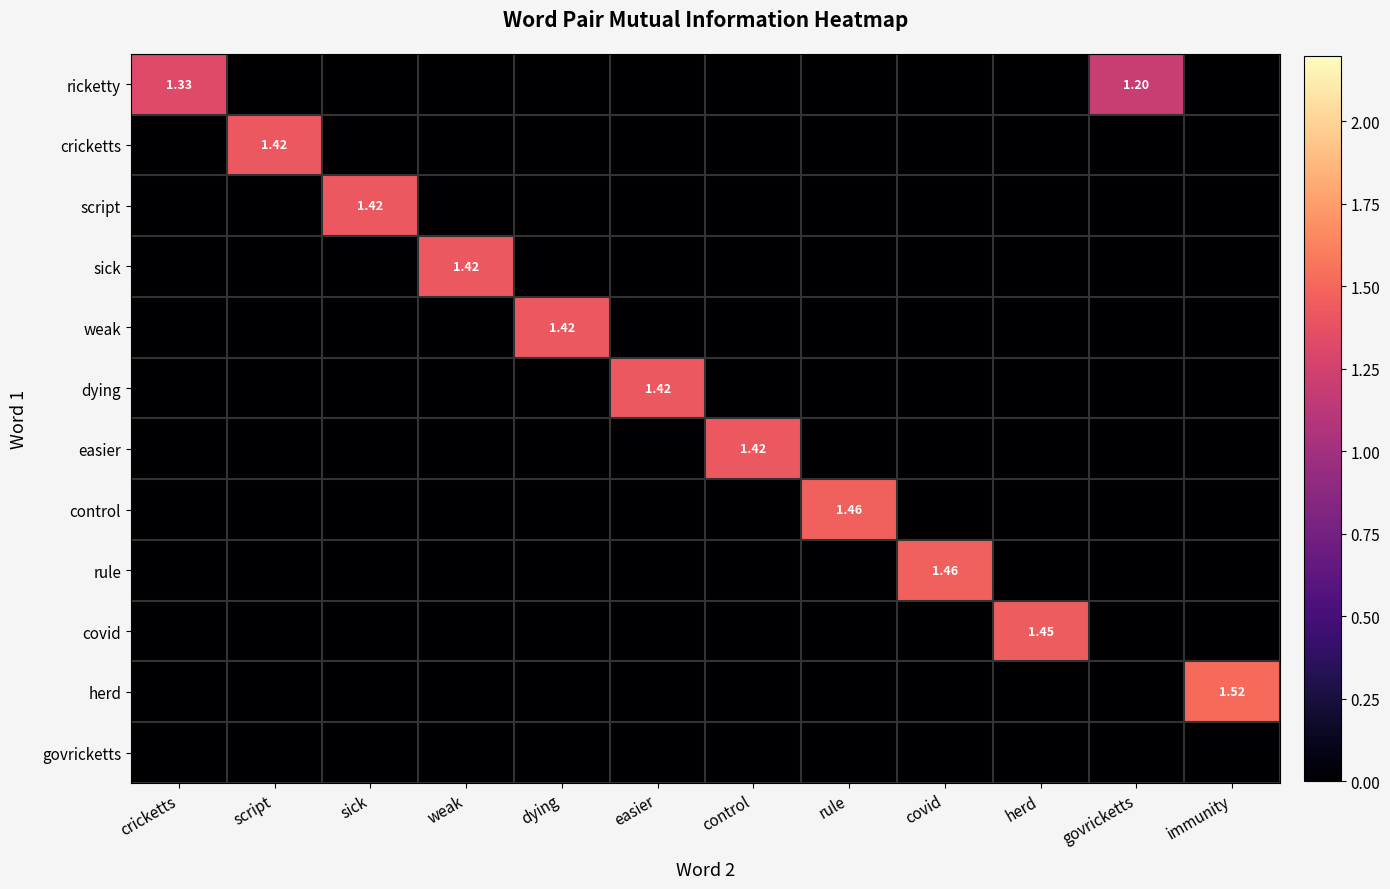

Rank the series by their maximum value, from lowest to highest.

govricketts, ricketty, cricketts, script, sick, weak, dying, easier, covid, control, rule, herd